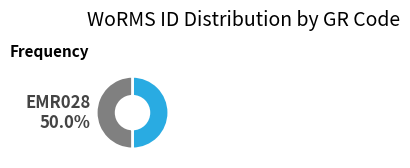

To the nearest percent, what portion does EMR028 represent?

50%